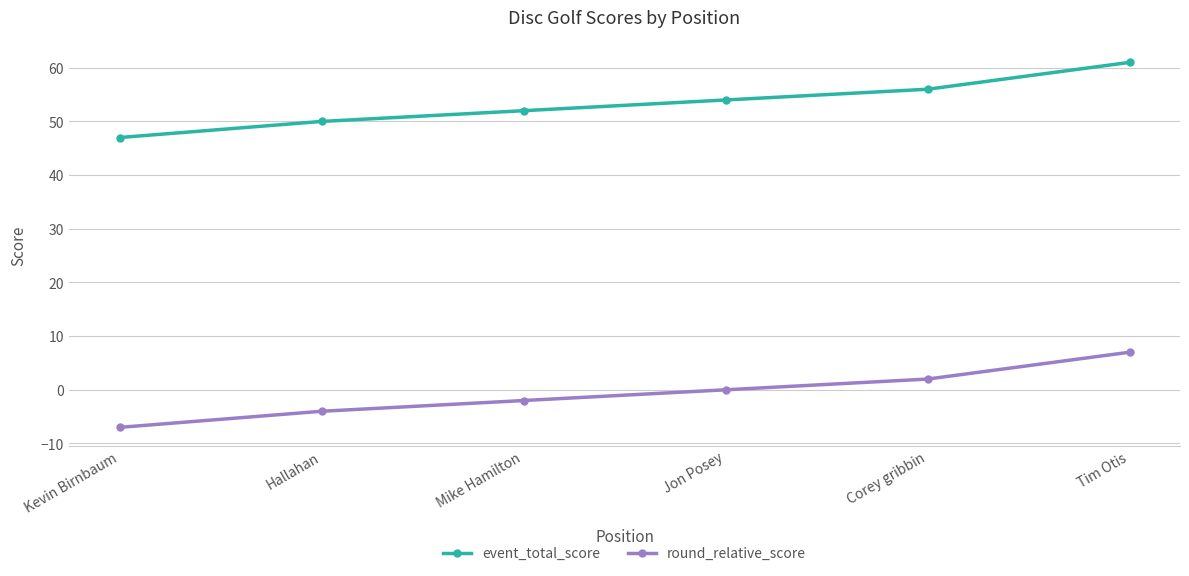

At which label does event_total_score reach its minimum?

Kevin Birnbaum